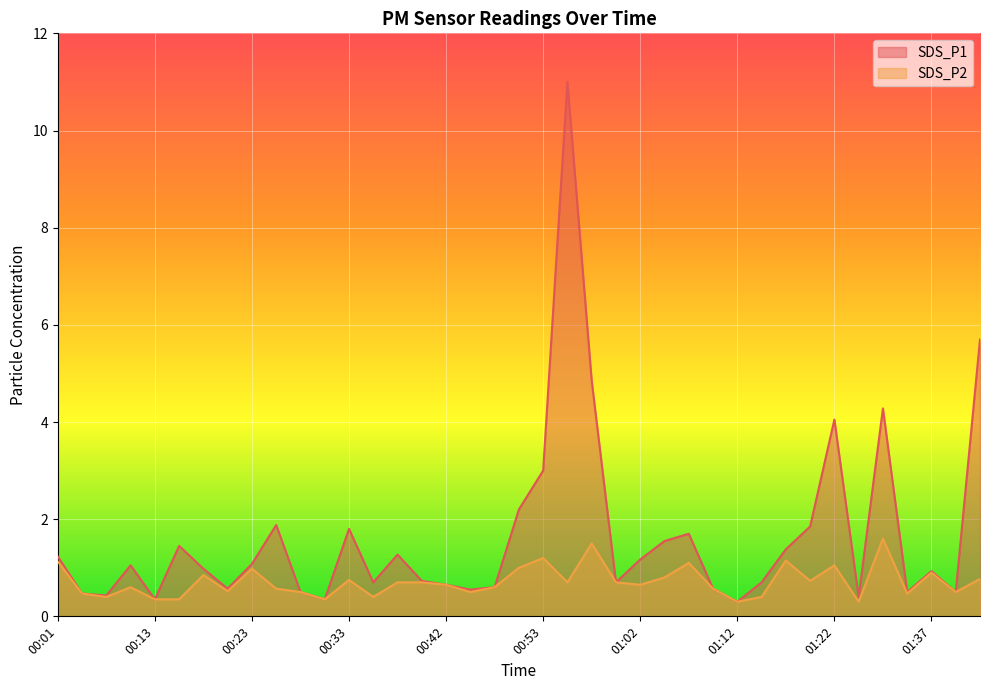

How many distinct data groups are displayed?

2